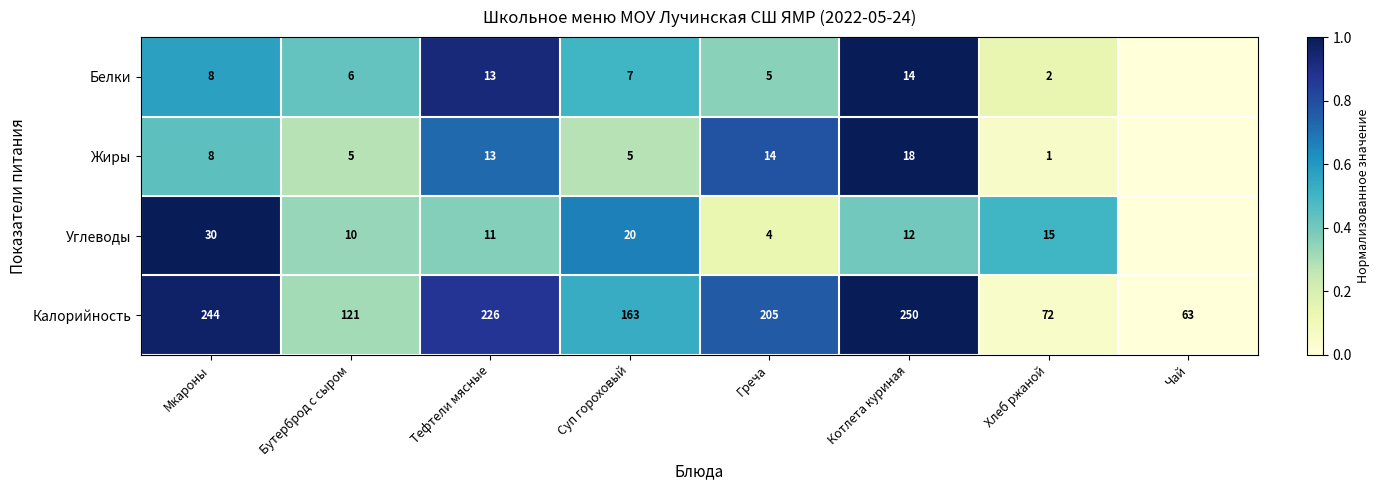

Between Котлета куриная and Хлеб ржаной, which series saw the biggest shift?

Калорийность